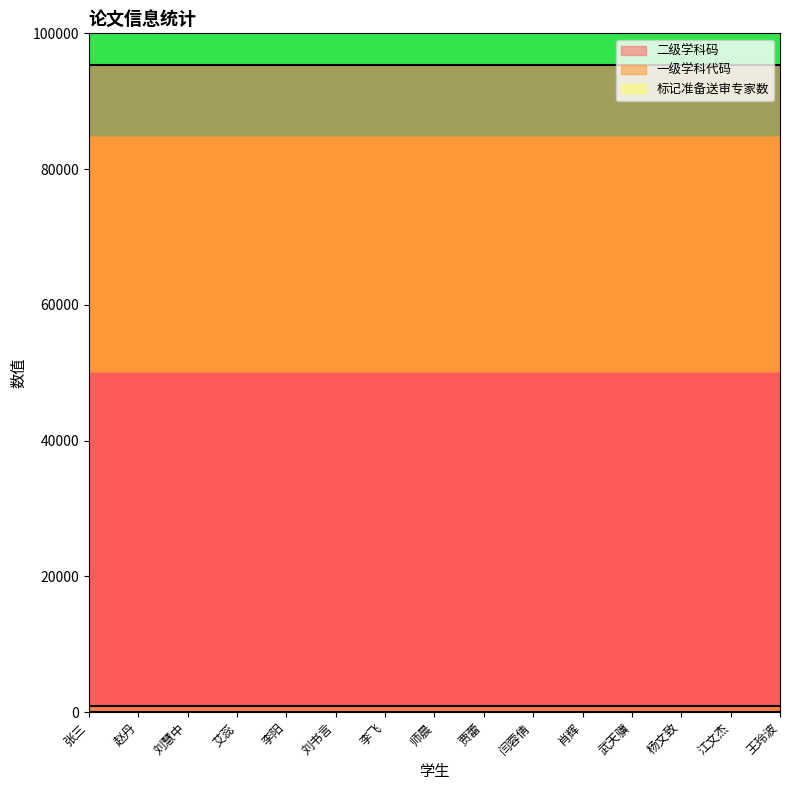

True or false: 一级学科代码 and 二级学科码 intersect in this chart.

False